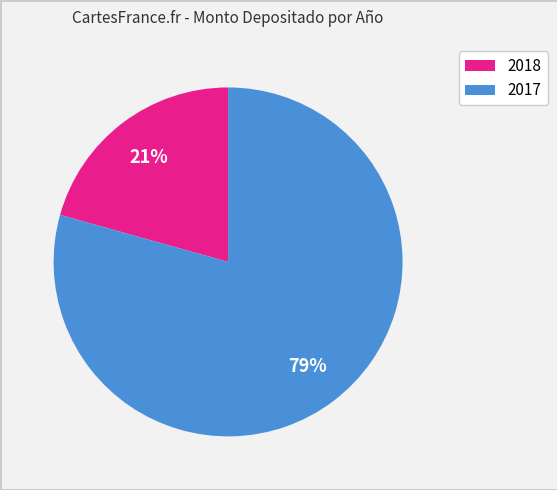

To the nearest percent, what is the average slice percentage?

50%